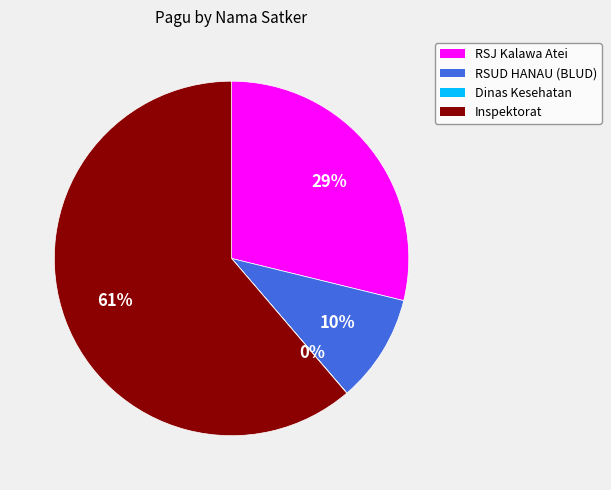

To the nearest percent, what is the average slice percentage?

25%